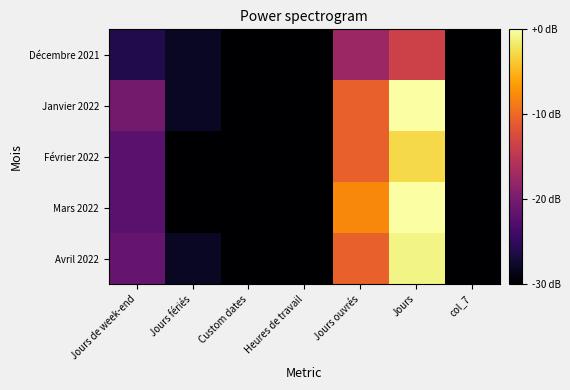

Reading left to right, transcribe all the data shown in this chart.

Décembre 2021: Jours de week-end=4	Jours fériés=2	Custom dates=0	Heures de travail=0	Jours ouvrés=13	Jours=17	col_7=0
Janvier 2022: Jours de week-end=10	Jours fériés=2	Custom dates=0	Heures de travail=0	Jours ouvrés=20	Jours=31	col_7=0
Février 2022: Jours de week-end=8	Jours fériés=0	Custom dates=0	Heures de travail=0	Jours ouvrés=20	Jours=28	col_7=0
Mars 2022: Jours de week-end=8	Jours fériés=0	Custom dates=0	Heures de travail=0	Jours ouvrés=23	Jours=31	col_7=0
Avril 2022: Jours de week-end=9	Jours fériés=2	Custom dates=0	Heures de travail=0	Jours ouvrés=20	Jours=30	col_7=0